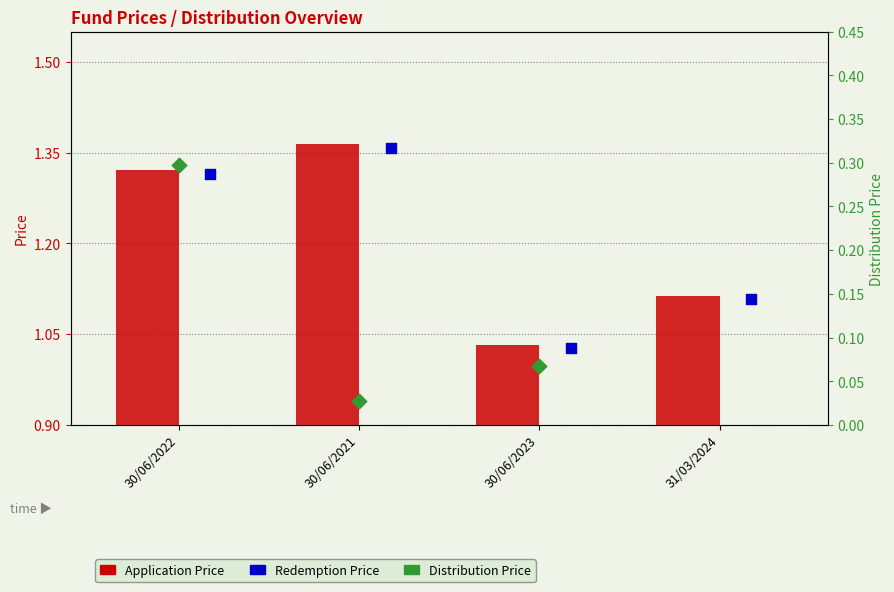

Which series has the largest total across all categories?

Application Price